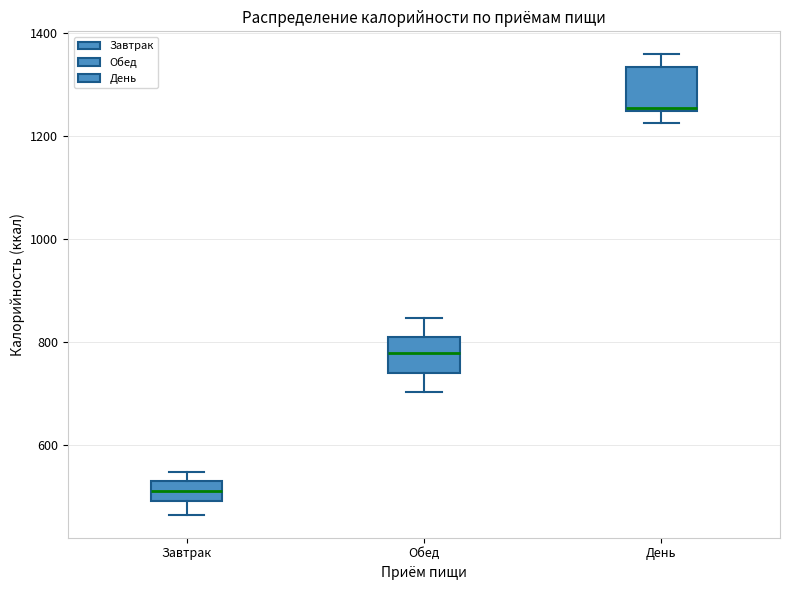

Which box's median line is the lowest?

Завтрак